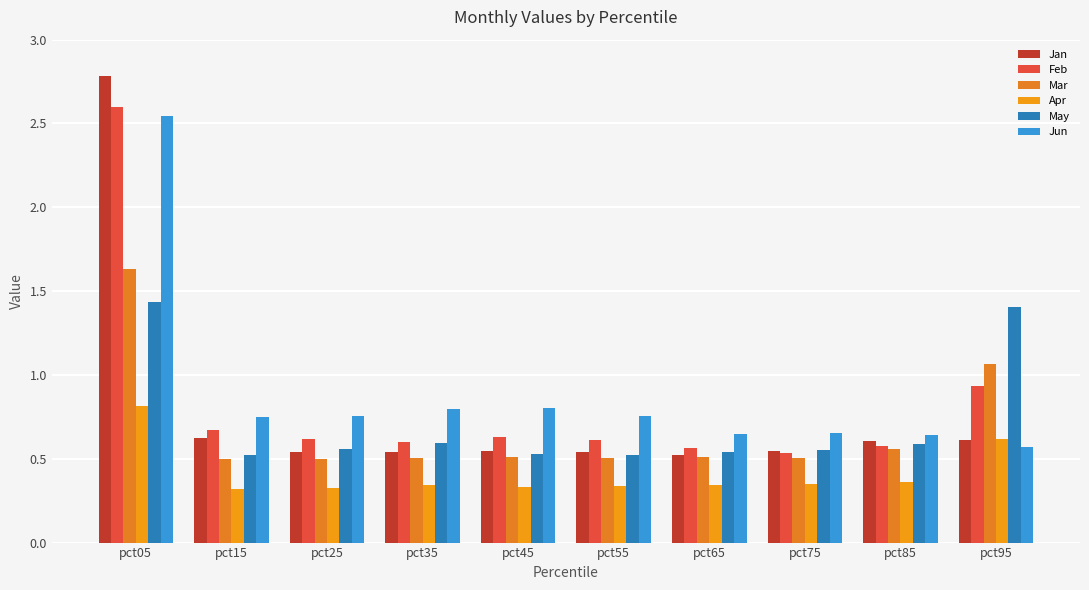

At which category does the chart reach its minimum across all series?

pct15